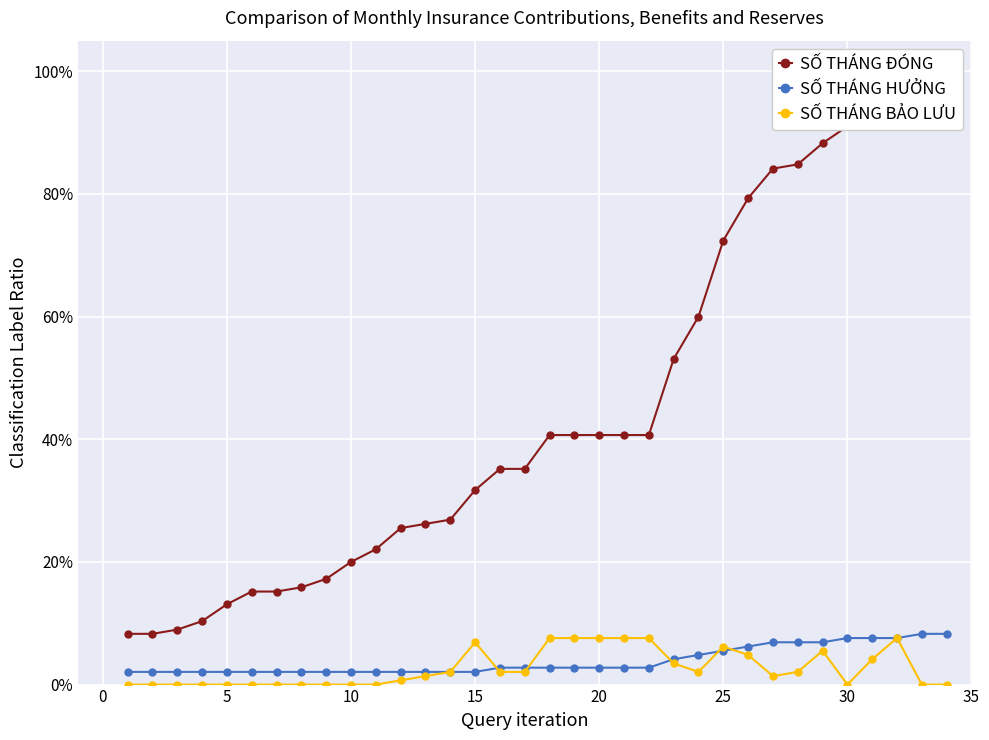

List the series in order of their peak value, highest first.

SỐ THÁNG ĐÓNG, SỐ THÁNG HƯỞNG, SỐ THÁNG BẢO LƯU